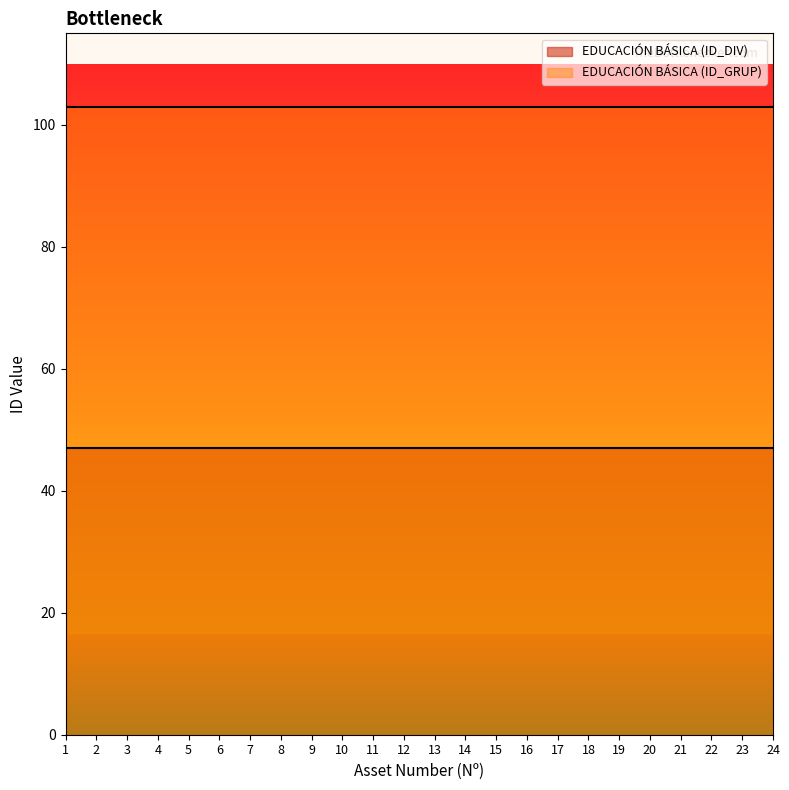

True or false: EDUCACIÓN BÁSICA (ID_DIV) has a value of 79 at 7.

False